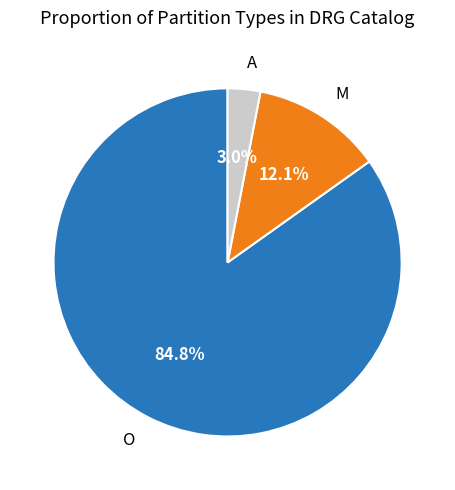

Rank the categories by value from highest to lowest.

O, M, A